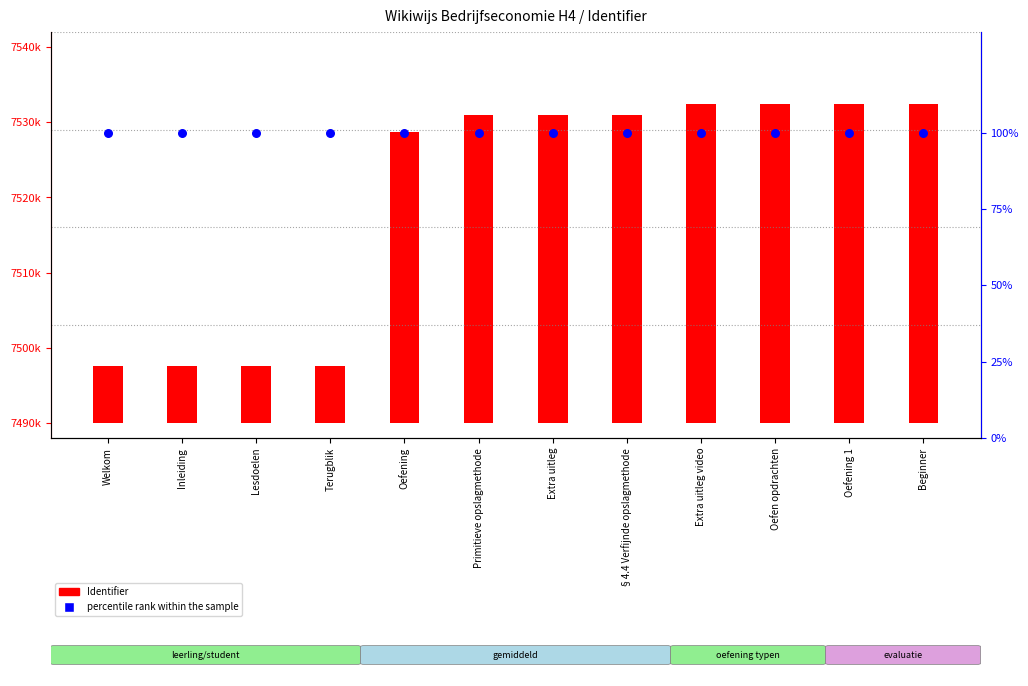

Which series contains the lowest Y value?

percentile rank within the sample